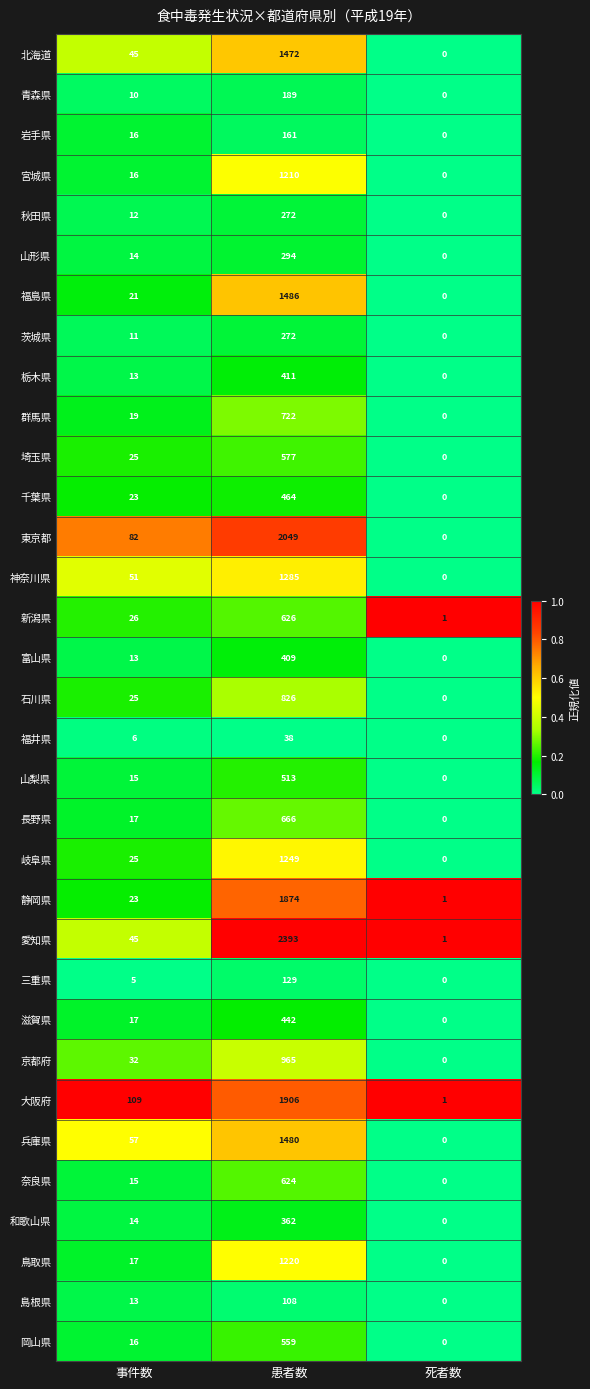

How many values in 和歌山県 are above zero?

2